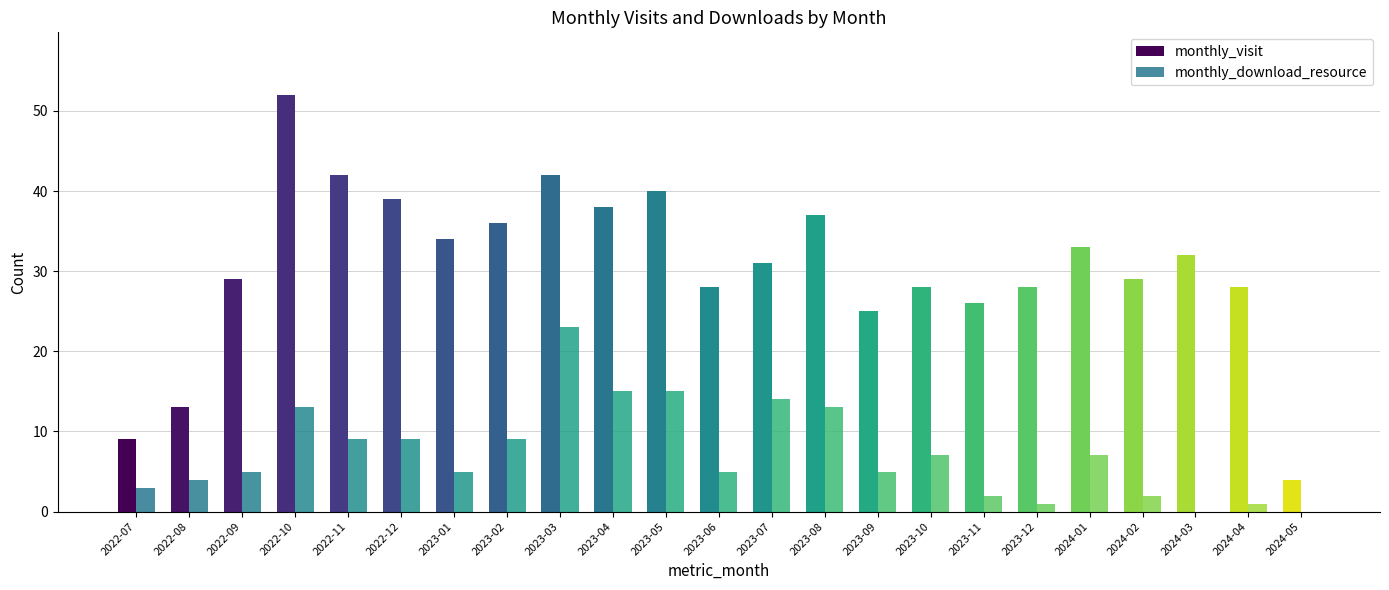

What is the sum of all monthly_visit values?

703